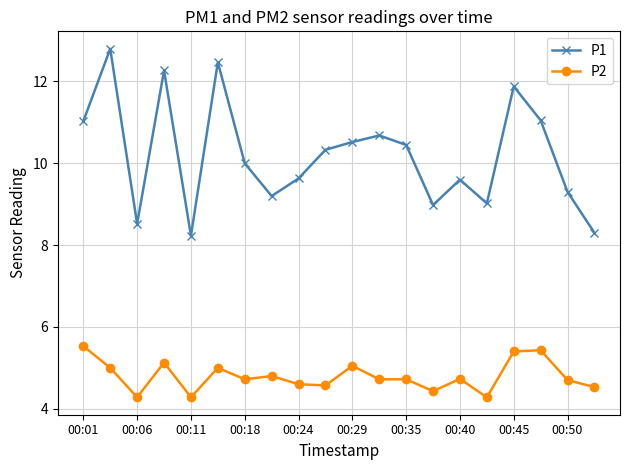

True or false: P1 has more than 0 interior local peaks.

True